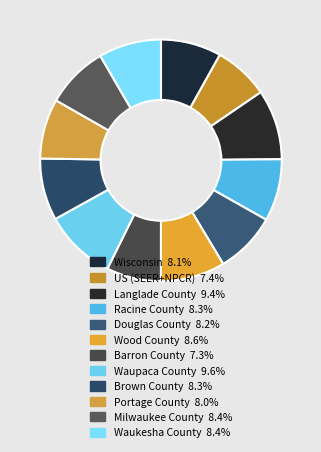

How many slices are in this pie chart?

12